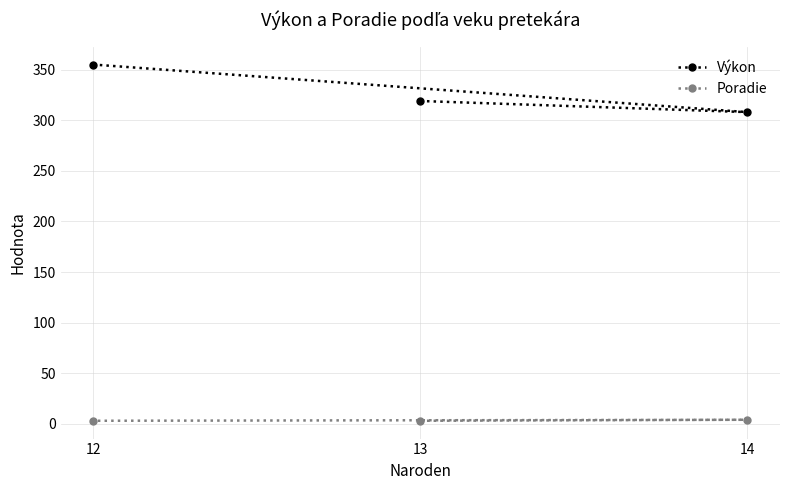

What is the highest value of the Poradie series?

4